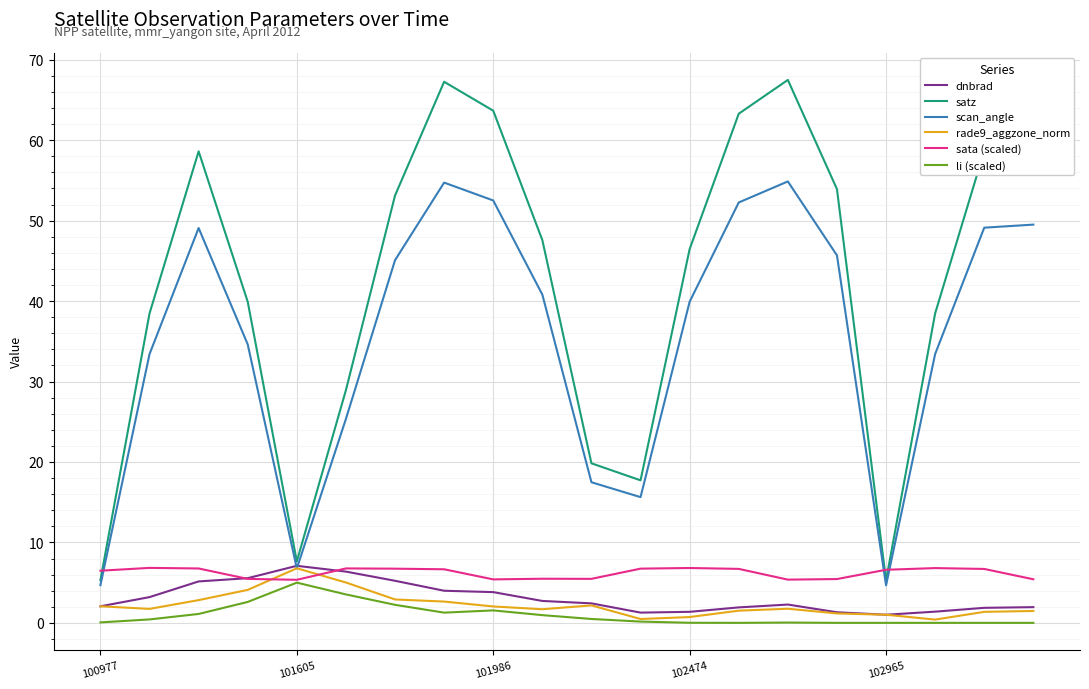

Which series has the widest spread of values?

satz